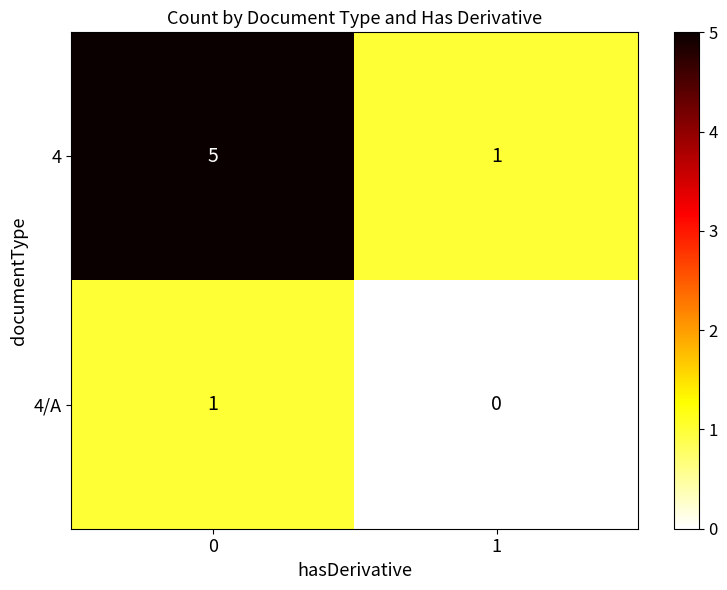

How many distinct data groups are displayed?

2